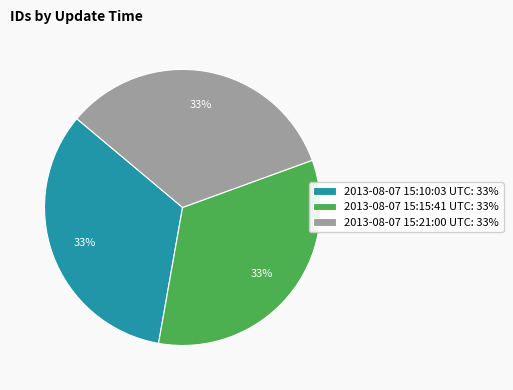

To the nearest percent, what is the average slice percentage?

33%